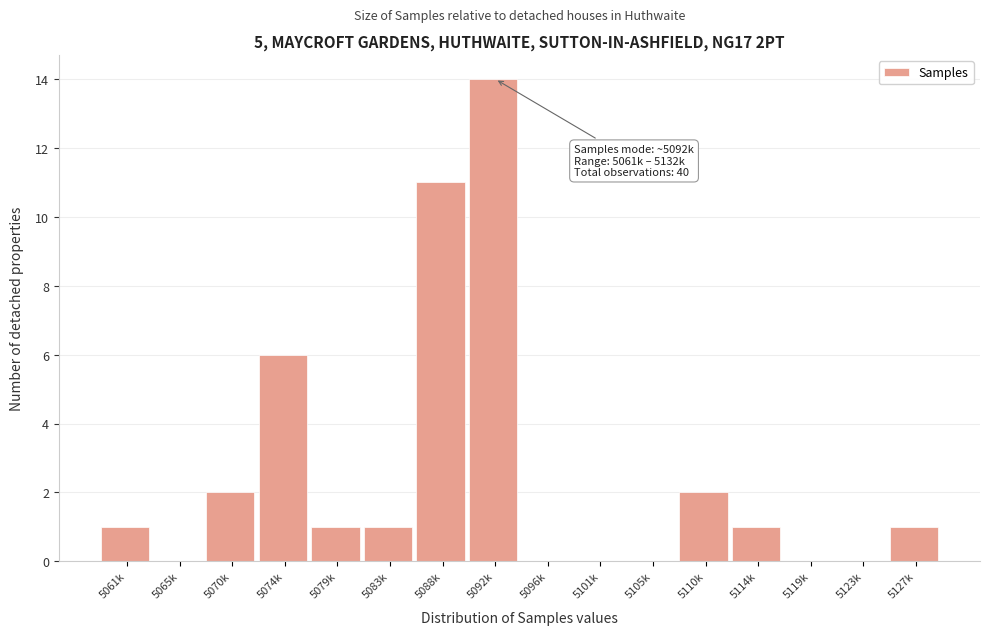

Reading right to left, what are all the values shown in this chart?

5127k=1	5123k=0	5119k=0	5114k=1	5110k=2	5105k=0	5101k=0	5096k=0	5092k=14	5088k=11	5083k=1	5079k=1	5074k=6	5070k=2	5065k=0	5061k=1